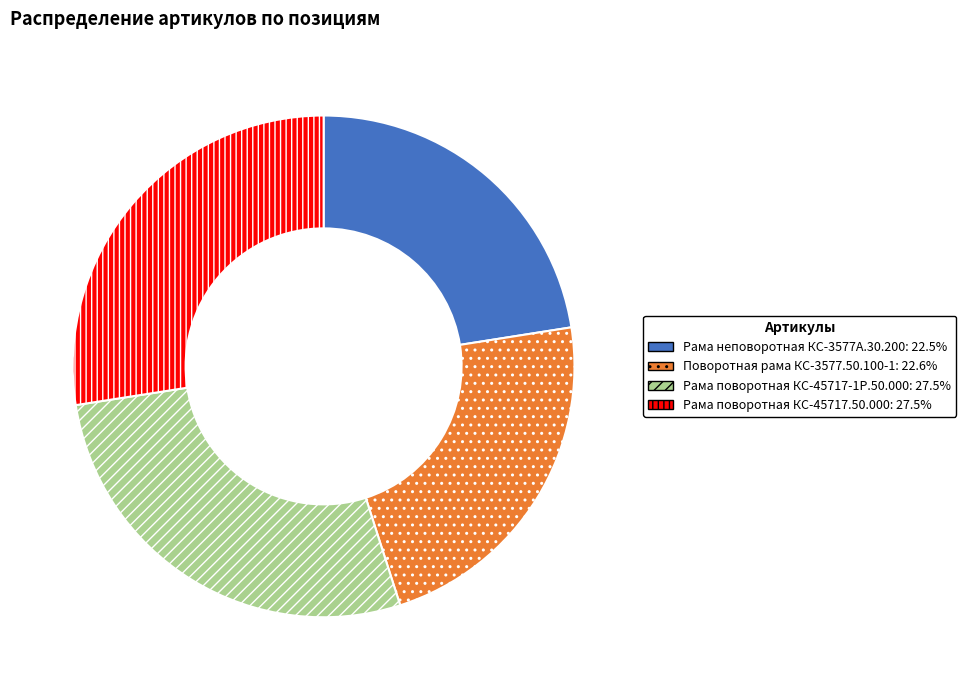

Approximately how many times larger is the value at Рама поворотная КС-45717.50.000 compared to Рама неповоротная КС-3577А.30.200?

1.2